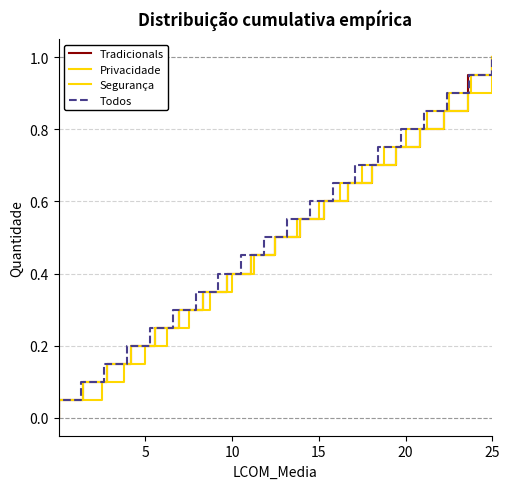

What is the difference between the maximum and minimum values in the Tradicionals series?

1.0